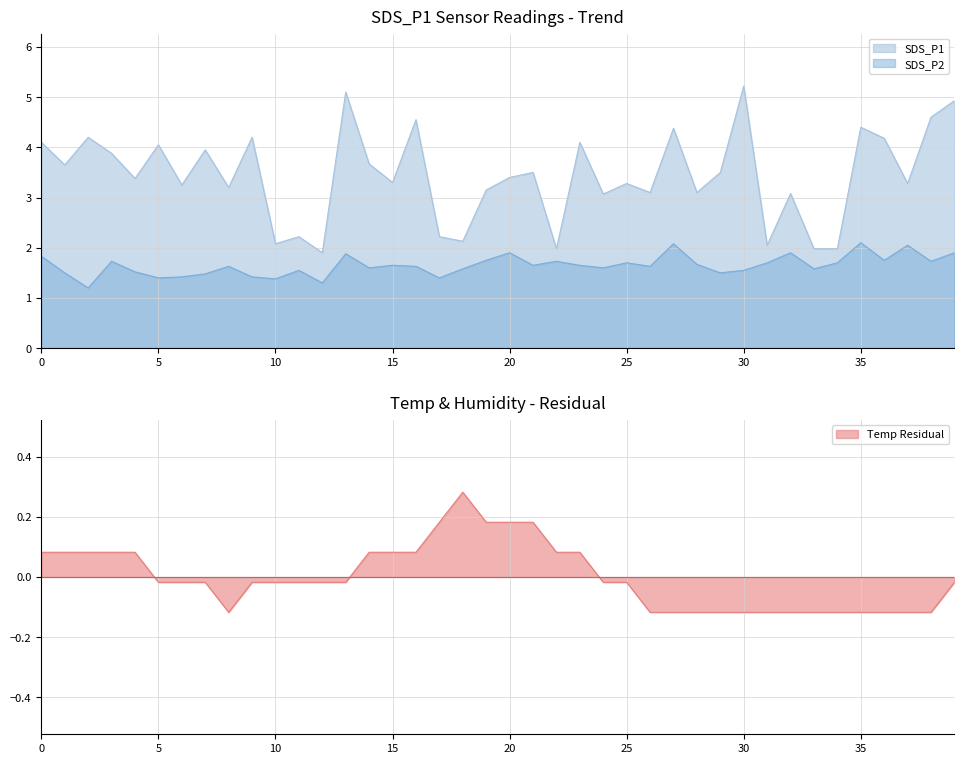

At which label is SDS_P1 closest to 3?

00:58